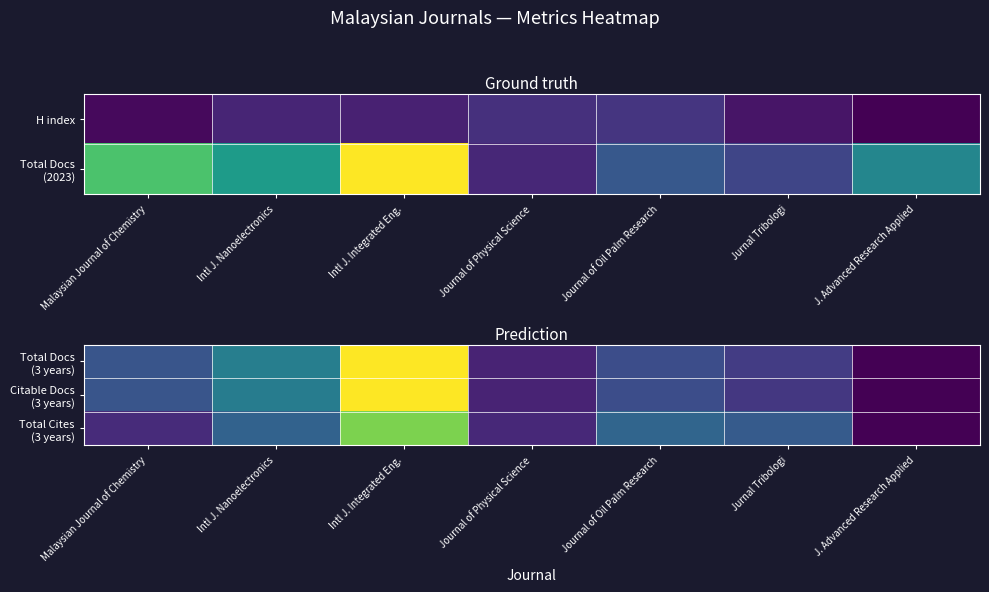

What is the sum of the Total Cites (3 years) values at Malaysian Journal of Chemistry and J. Advanced Research Applied?

91